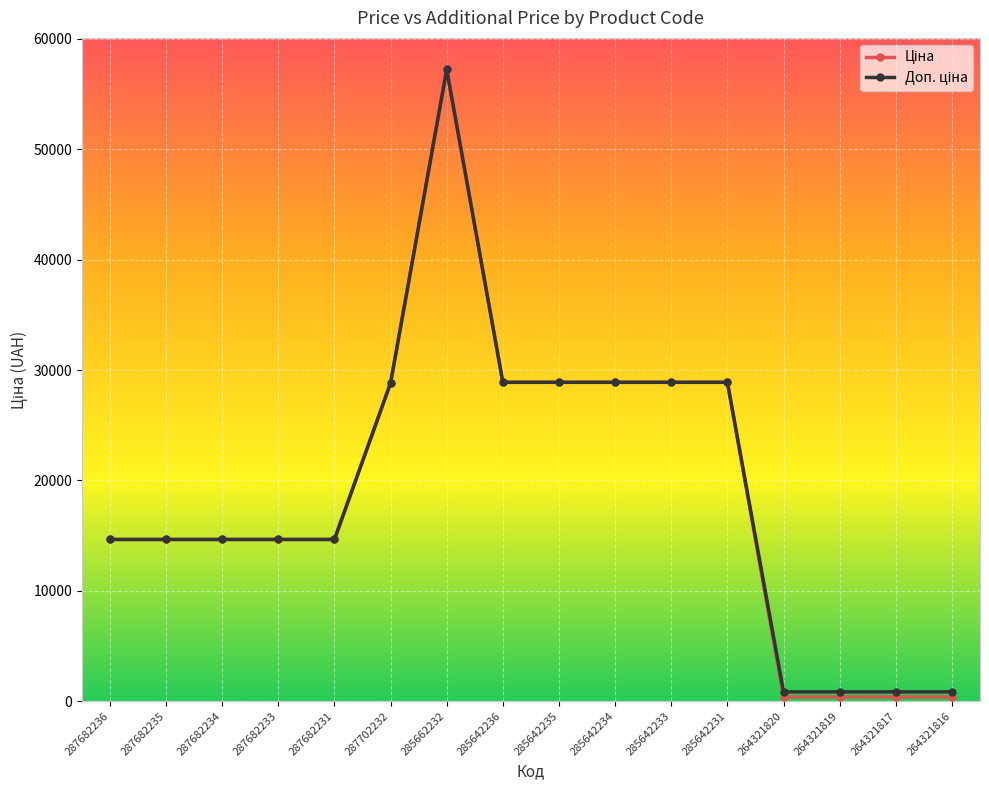

At how many categories does at least one series exceed 5761?

12